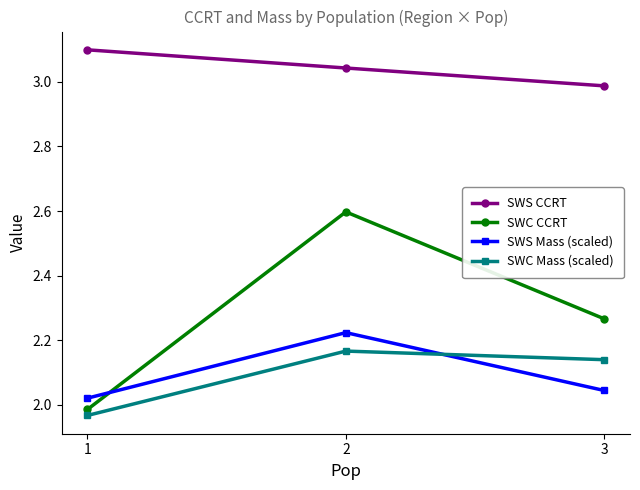

What is the spread (max minus min) of values at 3?

0.9